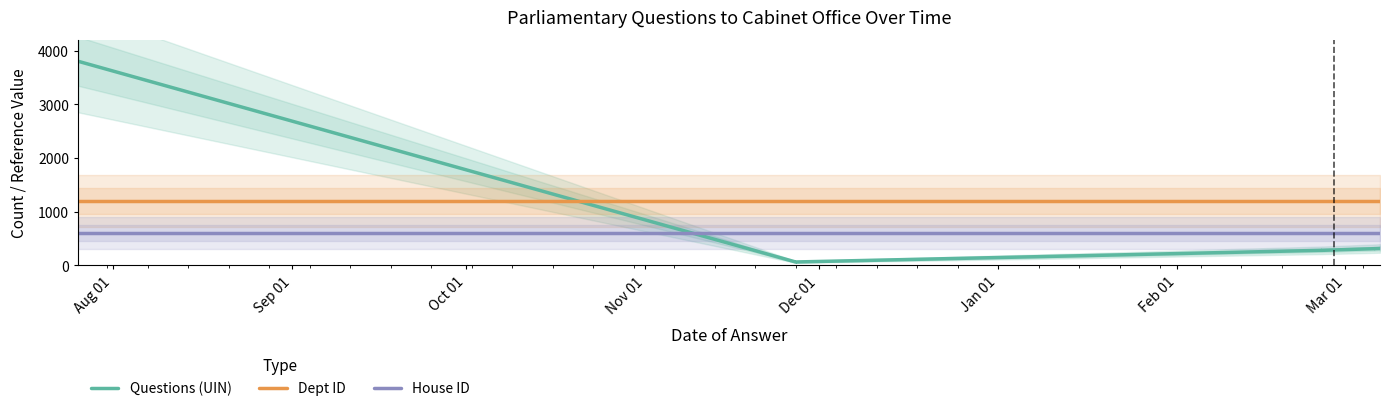

Is it true that Questions (UIN) equals 211.5 at 8?

False